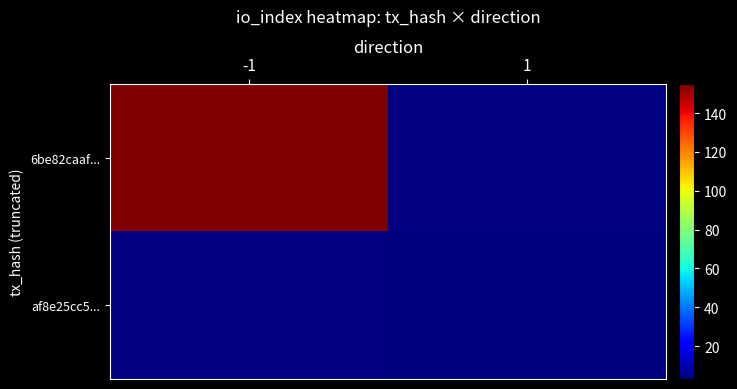

How many positive values does the af8e25cc5... series have?

1